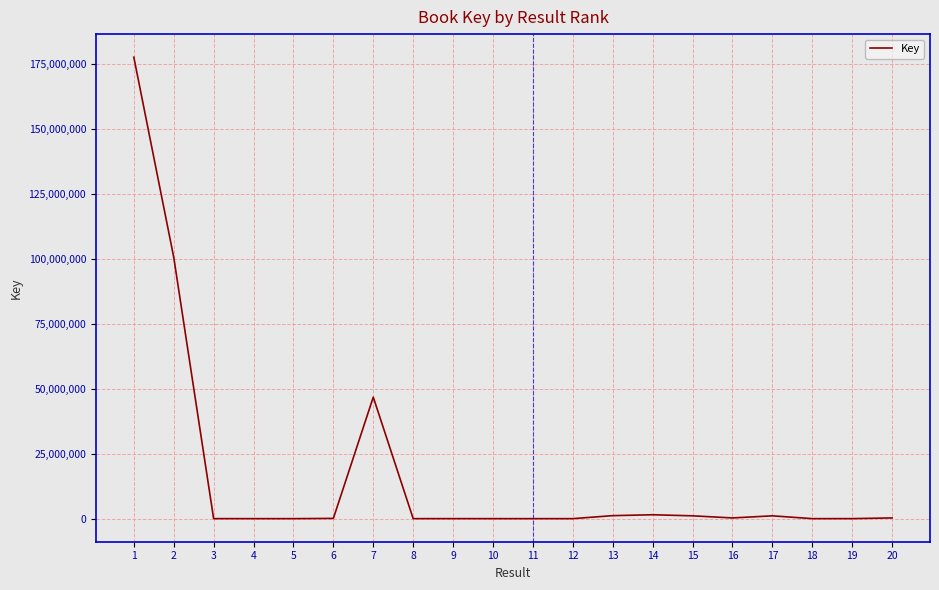

What is the greatest value displayed?

177684761